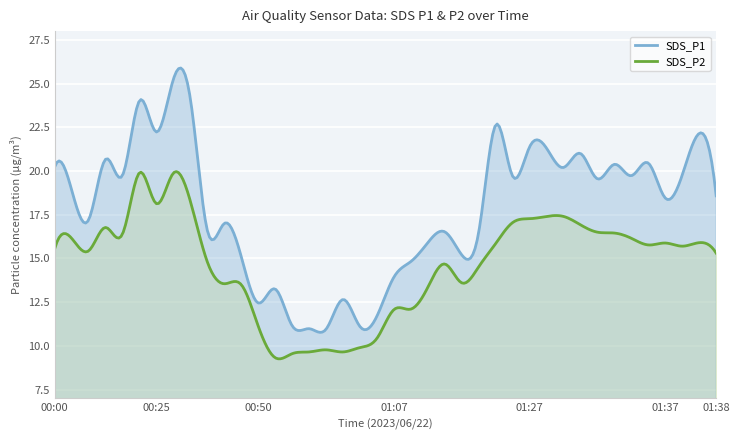

Rank the series by their average value, from lowest to highest.

SDS_P2, SDS_P1